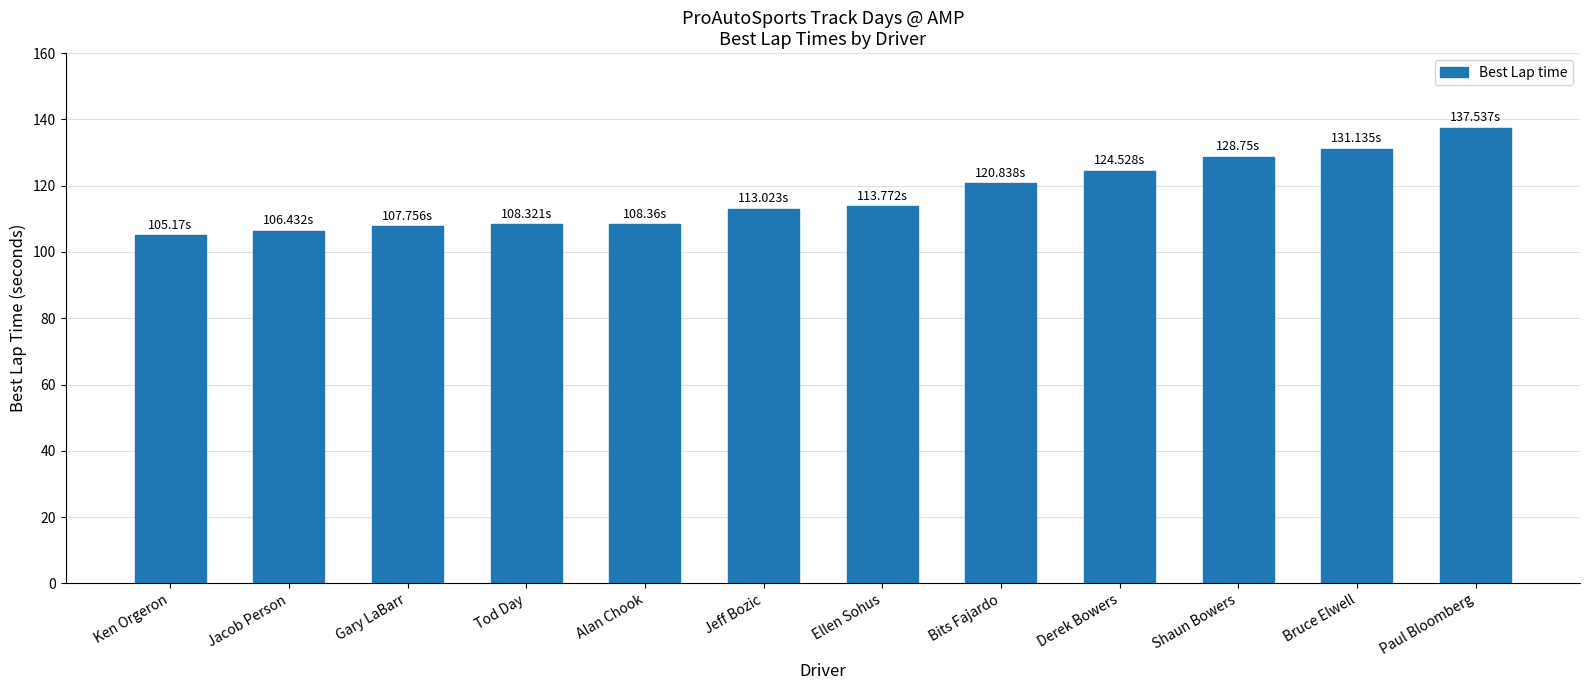

What is the greatest value displayed?

137.5